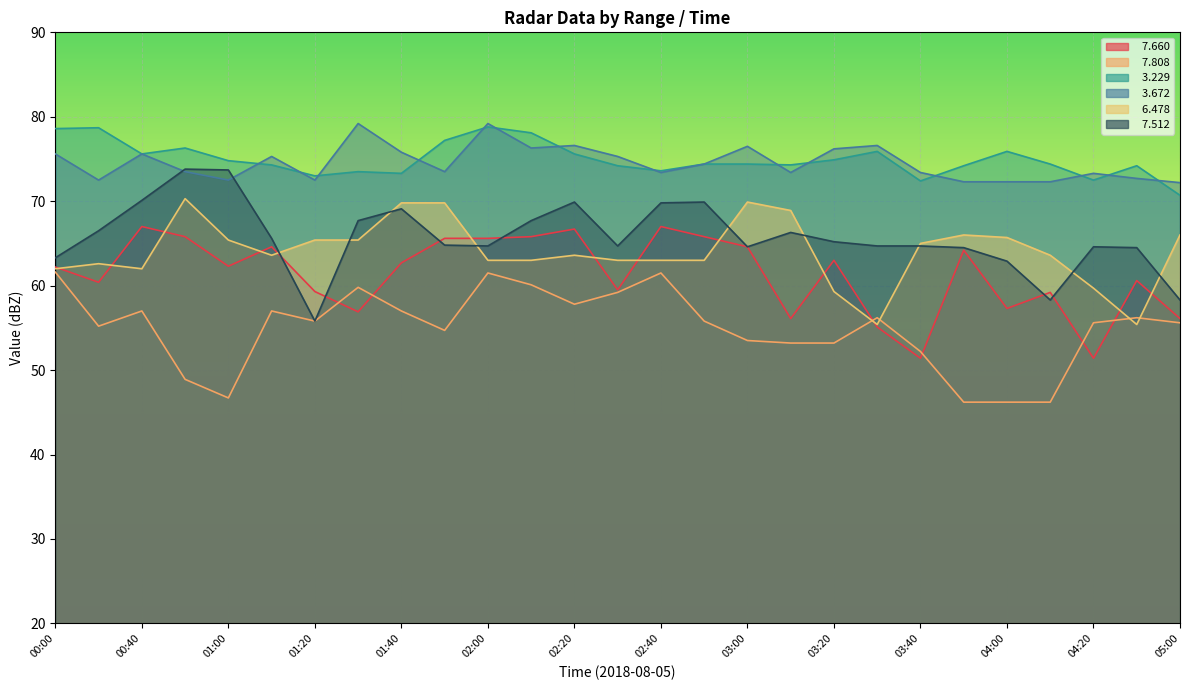

At which label is   3.229 closest to 74?

02:30